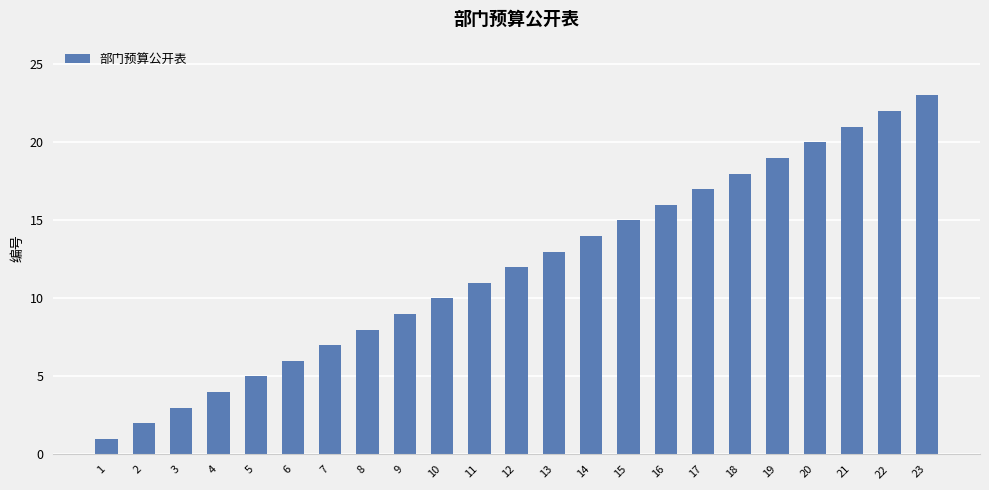

What is the difference between the values at 6 and 17?

11